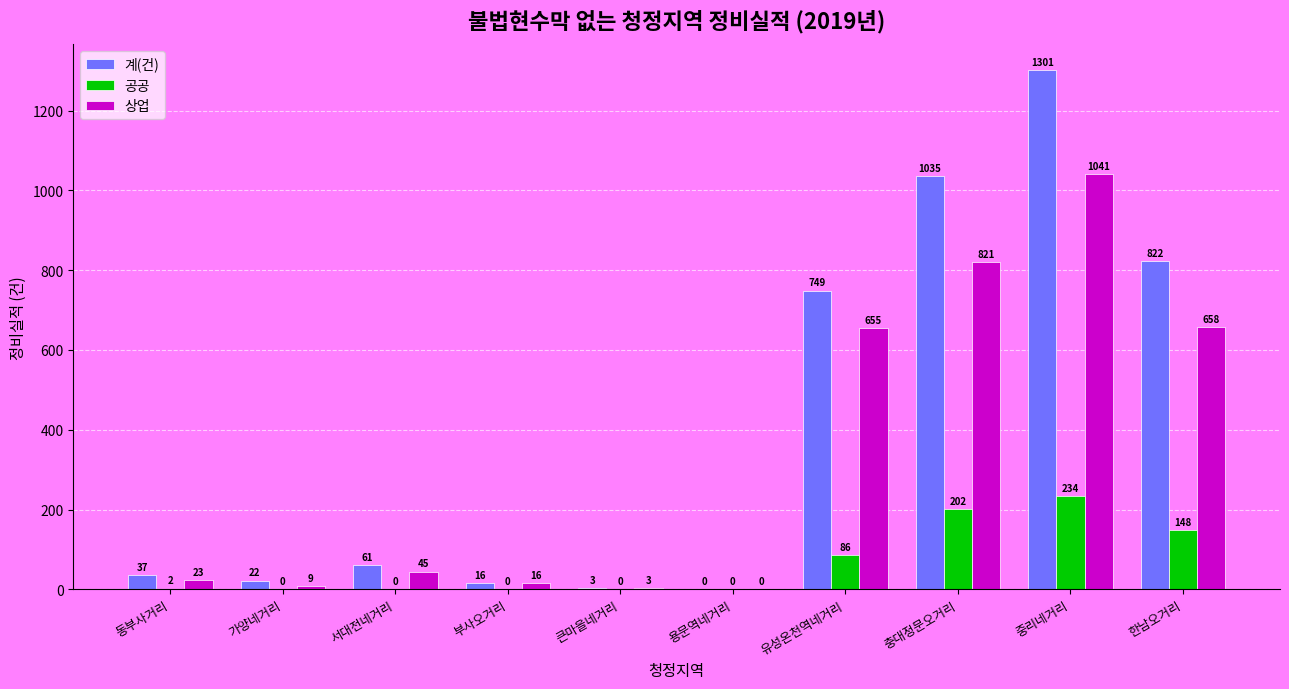

Where is 공공 nearest to the value 117?

유성온천역네거리